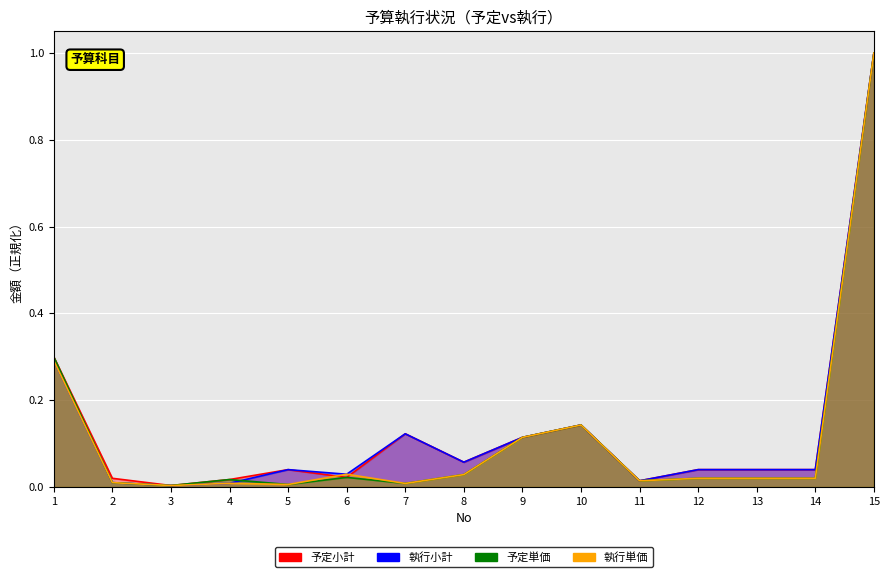

Which series has the largest total across all categories?

予定小計